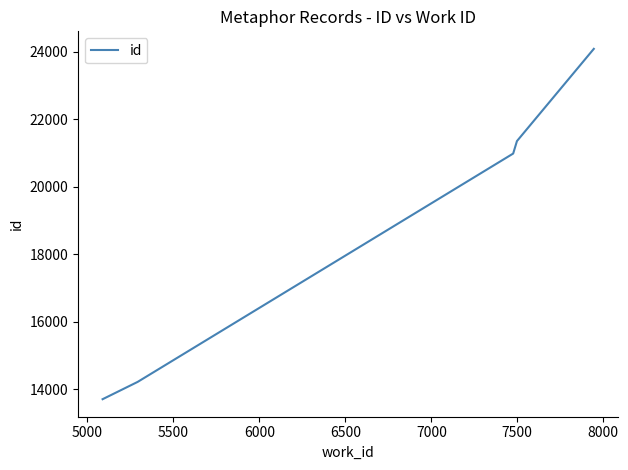

How many lines are shown in the chart?

1